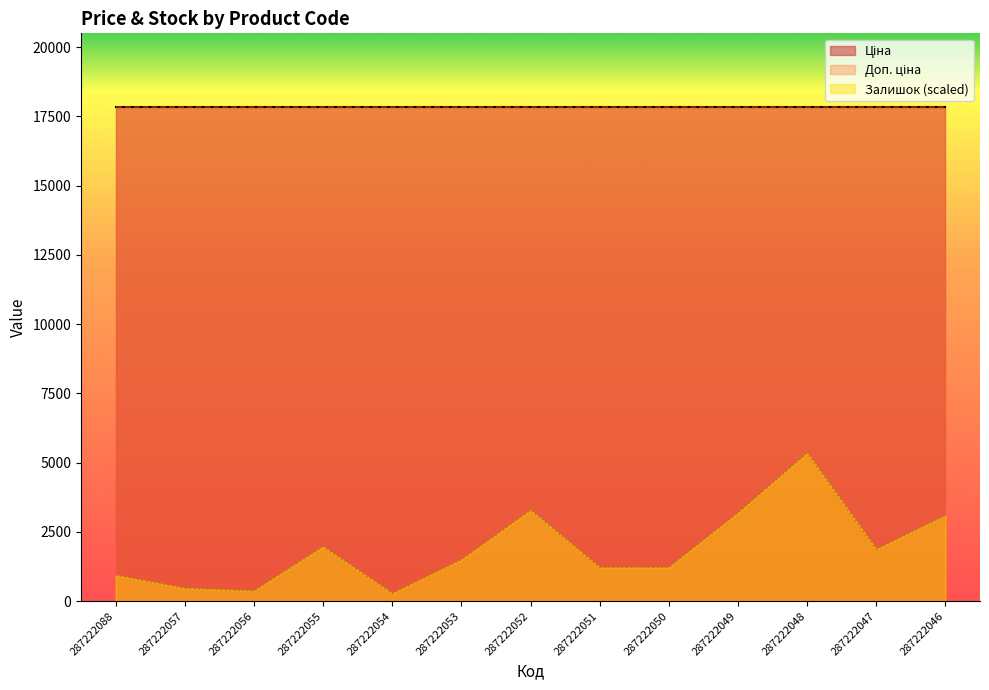

What is the difference between the highest and lowest values at 287222050?

17809.6